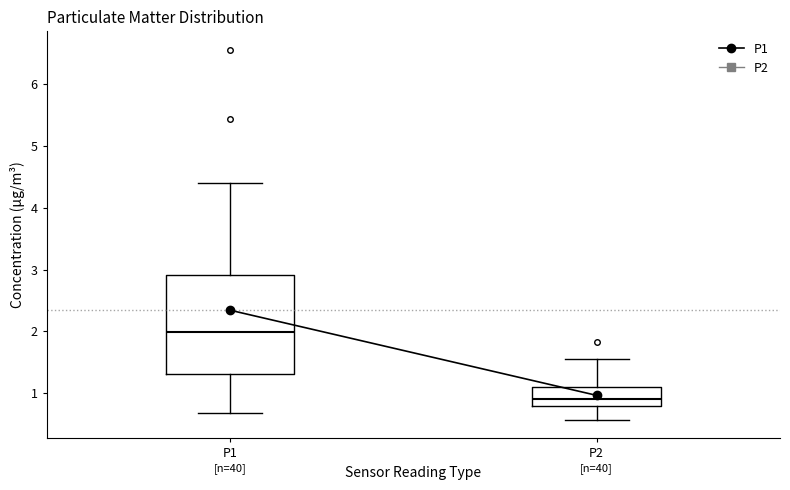

Where is the upper edge of the box for P1 on the y-axis? The values are not printed on the chart, so give them approximately, as read against the axis.

2.9